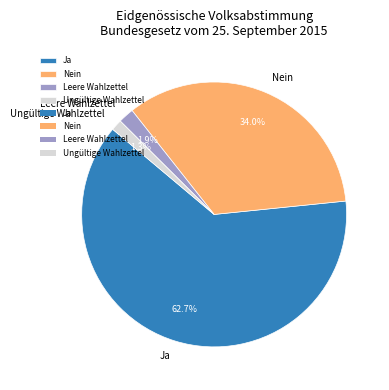

To the nearest percent, what percentage of the pie is Ungültige Wahlzettel?

1%